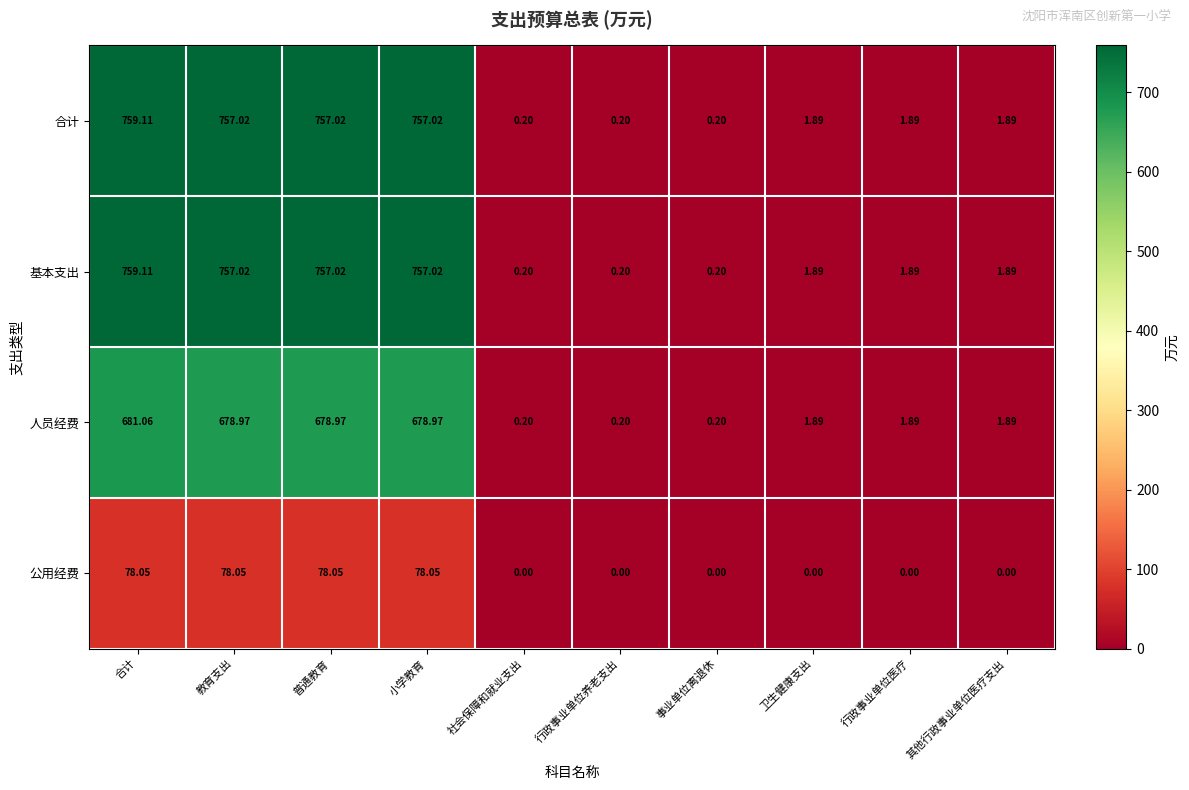

Is the value of 基本支出 at 行政事业单位医疗 greater than the value of 公用经费 at 合计?

No